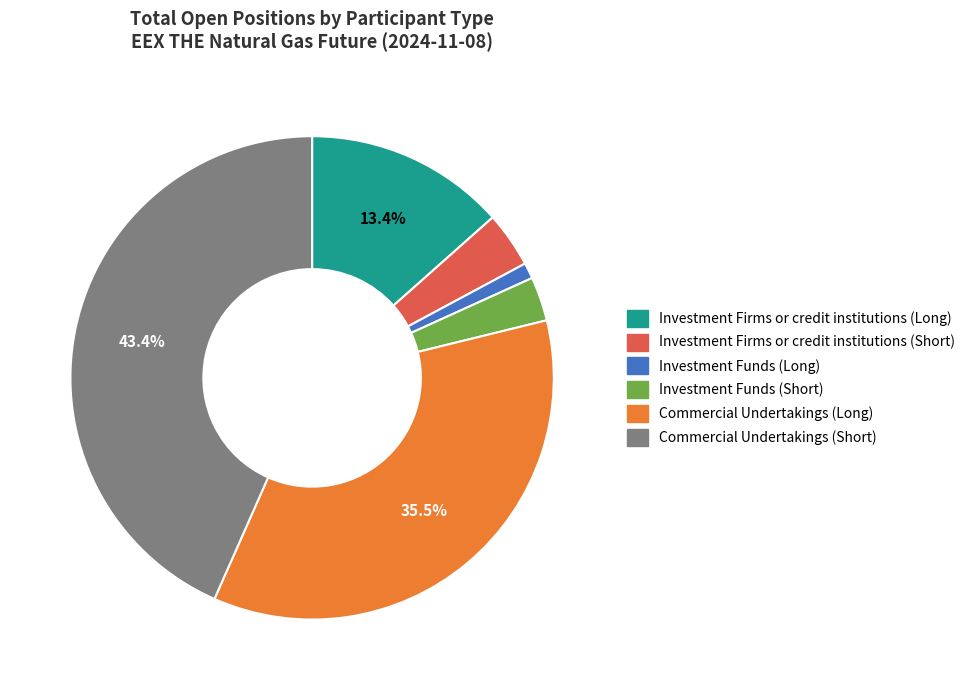

Is the sum of Investment Funds (Long) and Investment Firms or credit institutions (Long) greater than half?

No